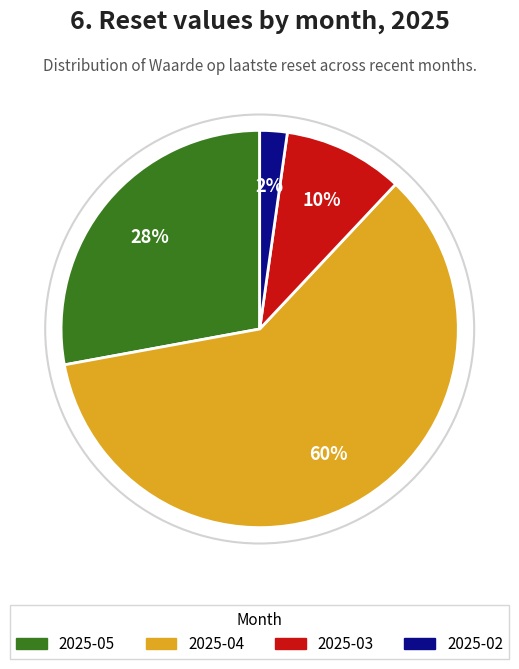

Combined, do 2025-04 and 2025-05 account for over 50%?

Yes